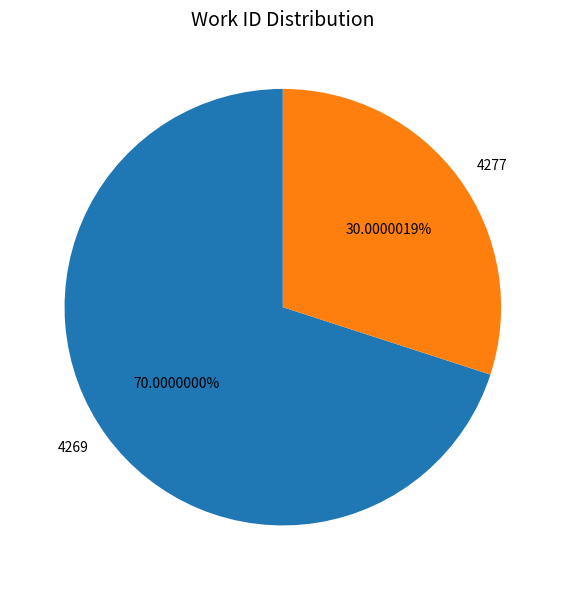

How many slices are in this pie chart?

2